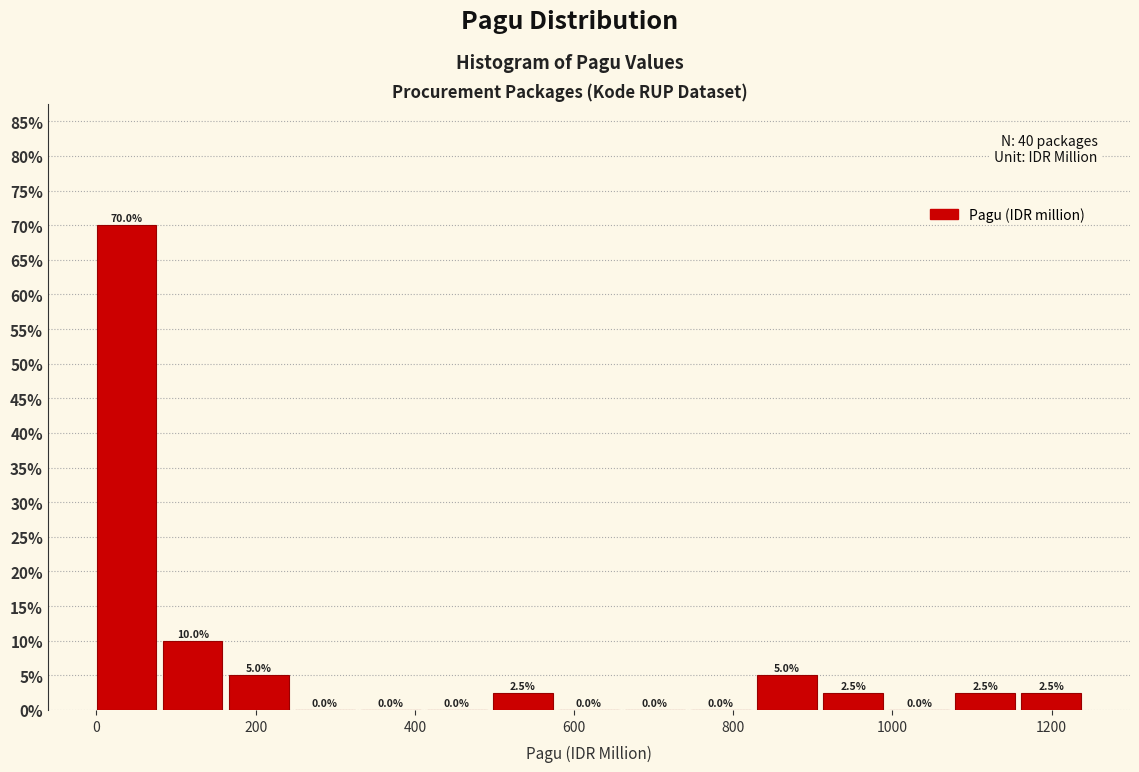

Reading left to right, transcribe this chart: for each bar, give the range it covers on the x-axis and its height. The bar edges are not printed on the chart, so give them approximately, as read against the axis.

0 to 80: 70.0
80 to 160: 10.0
160 to 240: 5.0
240 to 340: 0.0
340 to 420: 0.0
420 to 500: 0.0
500 to 580: 2.5
580 to 660: 0.0
660 to 740: 0.0
740 to 840: 0.0
840 to 920: 5.0
920 to 1000: 2.5
1000 to 1080: 0.0
1080 to 1160: 2.5
1160 to 1240: 2.5